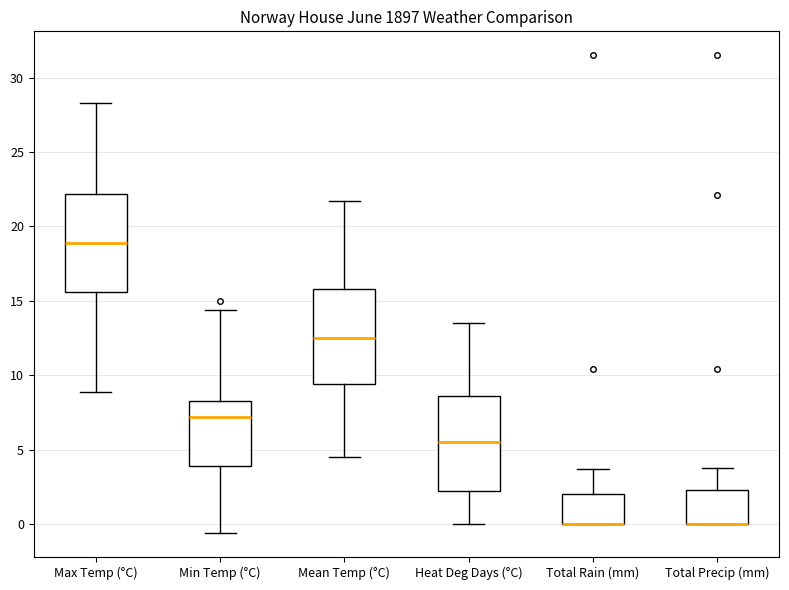

Reading left to right, read every box against the y-axis: the position of its median line, the range the box covers, and the ends of its whiskers. The values are not printed on the chart, so give them approximately, as read against the axis.

Max Temp (°C): median 19.0, box 15.5 to 22.0, whiskers 9.0 to 28.5
Min Temp (°C): median 7.0, box 4.0 to 8.5, whiskers -0.5 to 14.5
Mean Temp (°C): median 12.5, box 9.5 to 16.0, whiskers 4.5 to 21.5
Heat Deg Days (°C): median 5.5, box 2.0 to 8.5, whiskers 0.0 to 13.5
Total Rain (mm): median 0.0 (drawn on the box's lower edge), box 0.0 to 2.0, whiskers 0.0 to 3.5
Total Precip (mm): median 0.0 (drawn on the box's lower edge), box 0.0 to 2.5, whiskers 0.0 to 4.0